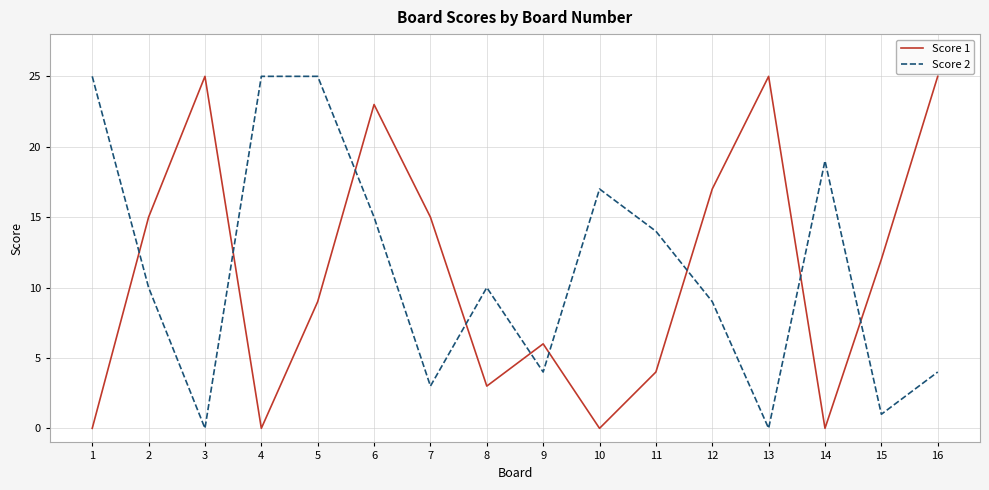

How many categories are shown in the chart?

16